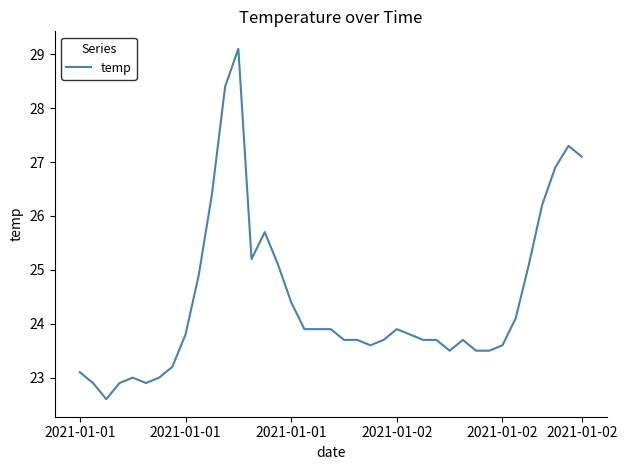

What is the greatest value displayed?

29.1